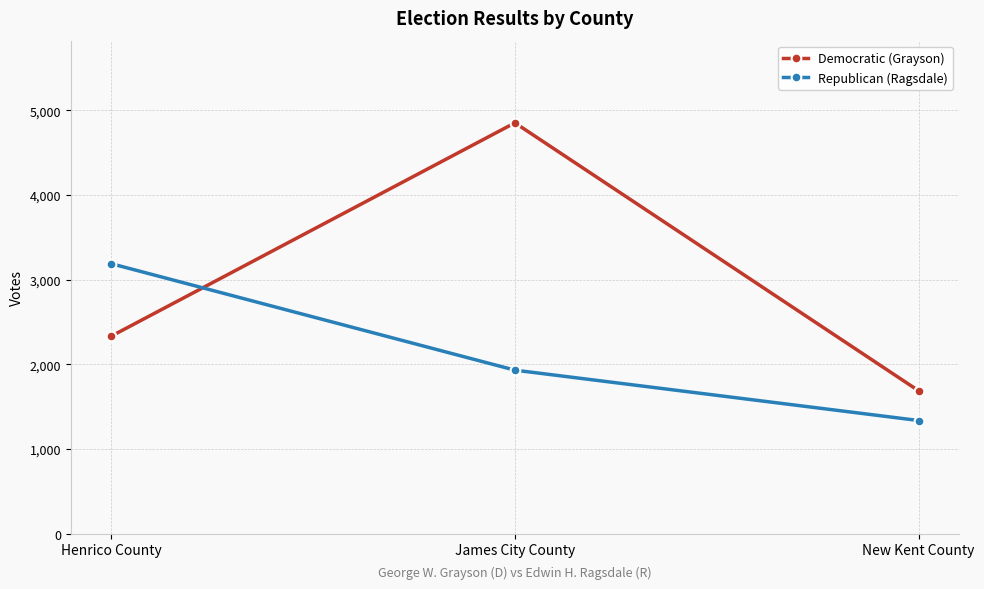

What is the label of the 3rd point from the right?

Henrico County